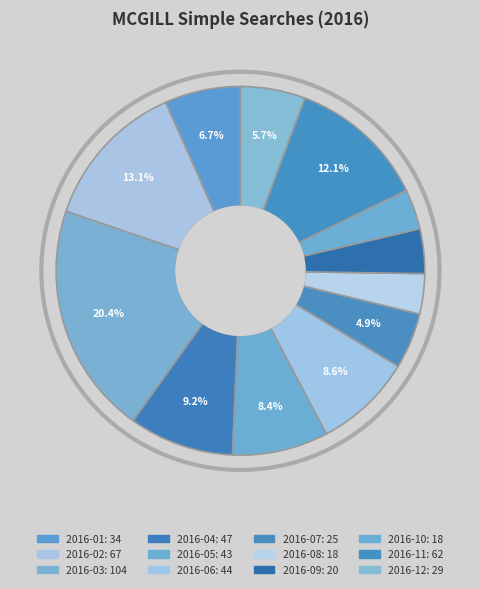

Which slice is the smallest?

2016-08